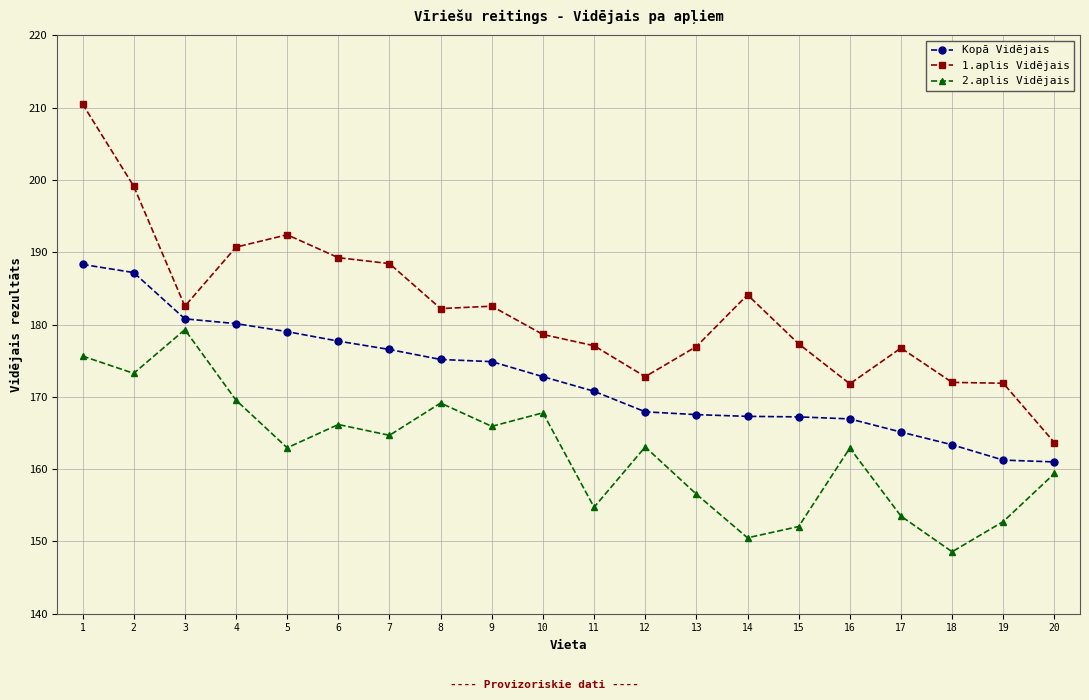

Rank the series at 17 from highest to lowest value.

1.aplis Vidējais, Kopā Vidējais, 2.aplis Vidējais